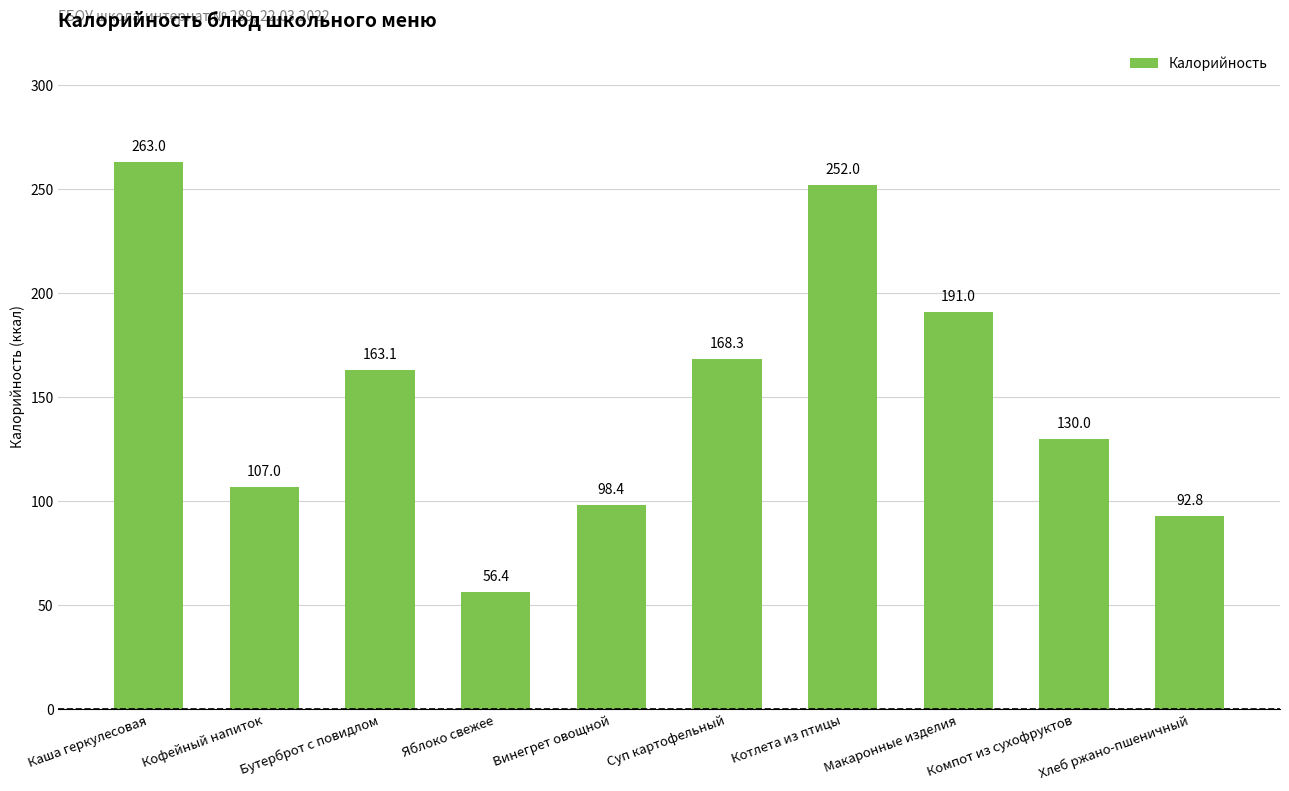

What is the difference between the values at Компот из сухофруктов and Котлета из птицы?

122.0